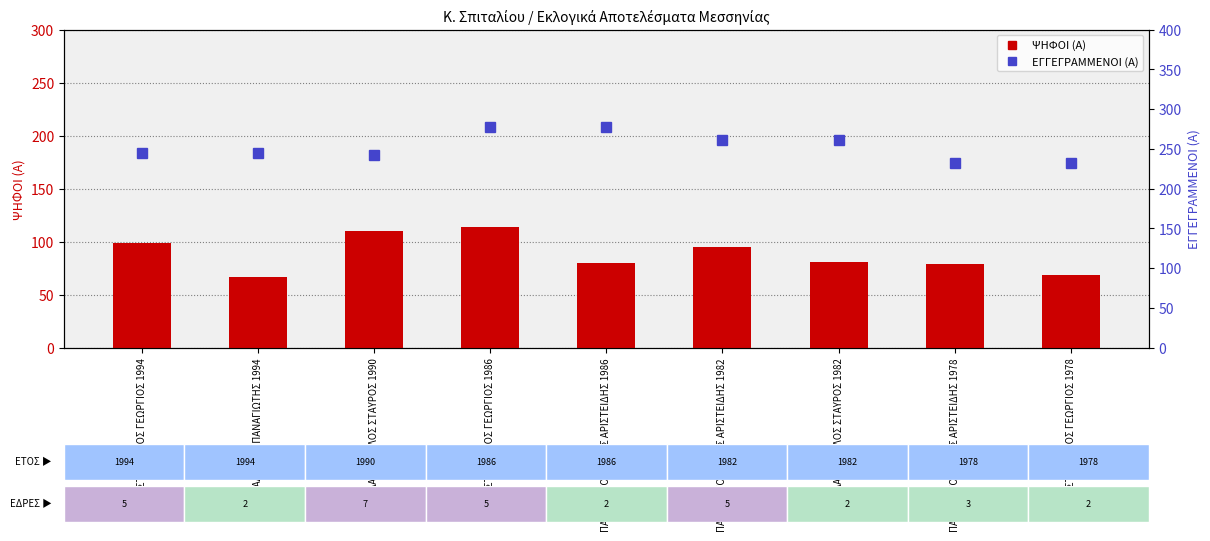

Reading right to left, list all the values displayed in this chart.

ΨΗΦΟΙ (Α): 69	79	81	95	80	114	110	67	99
ΕΓΓΕΓΡΑΜΜΕΝΟΙ (Α): 232	232	261	261	278	278	242	245	245